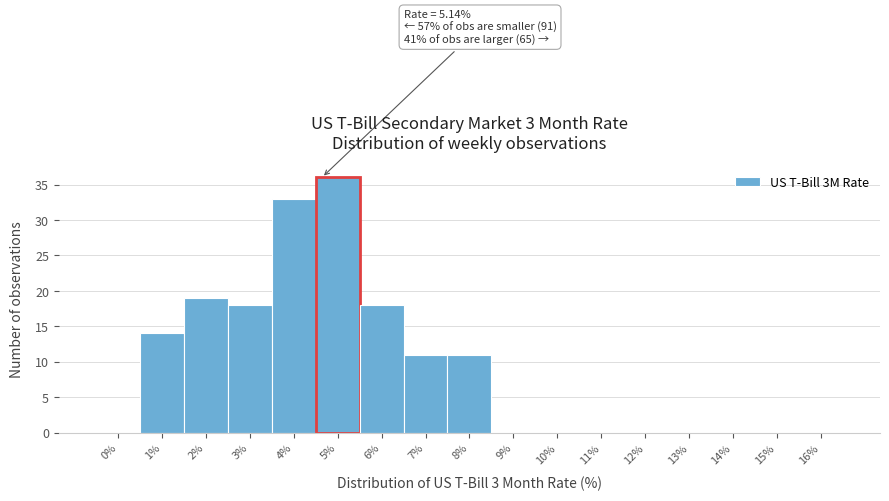

Reading right to left, list all the values displayed in this chart.

16%=0	15%=0	14%=0	13%=0	12%=0	11%=0	10%=0	9%=0	8%=11	7%=11	6%=18	5%=36	4%=33	3%=18	2%=19	1%=14	0%=0